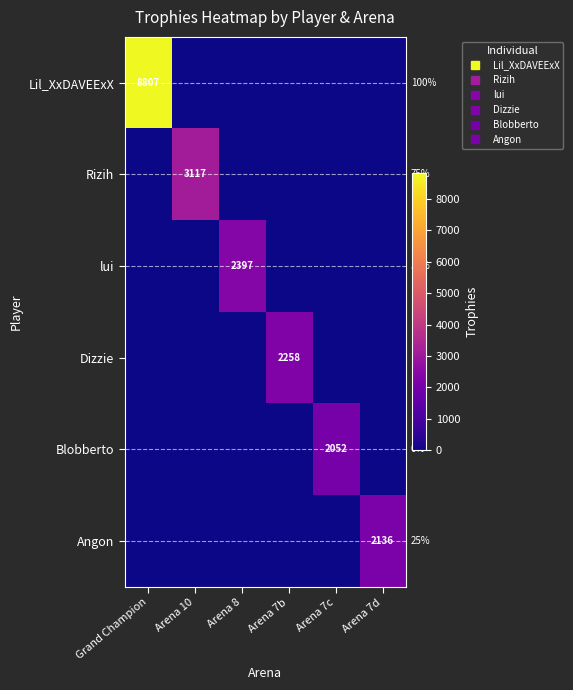

Rank the categories by Blobberto value from highest to lowest.

Arena 7c, Grand Champion, Arena 10, Arena 8, Arena 7b, Arena 7d